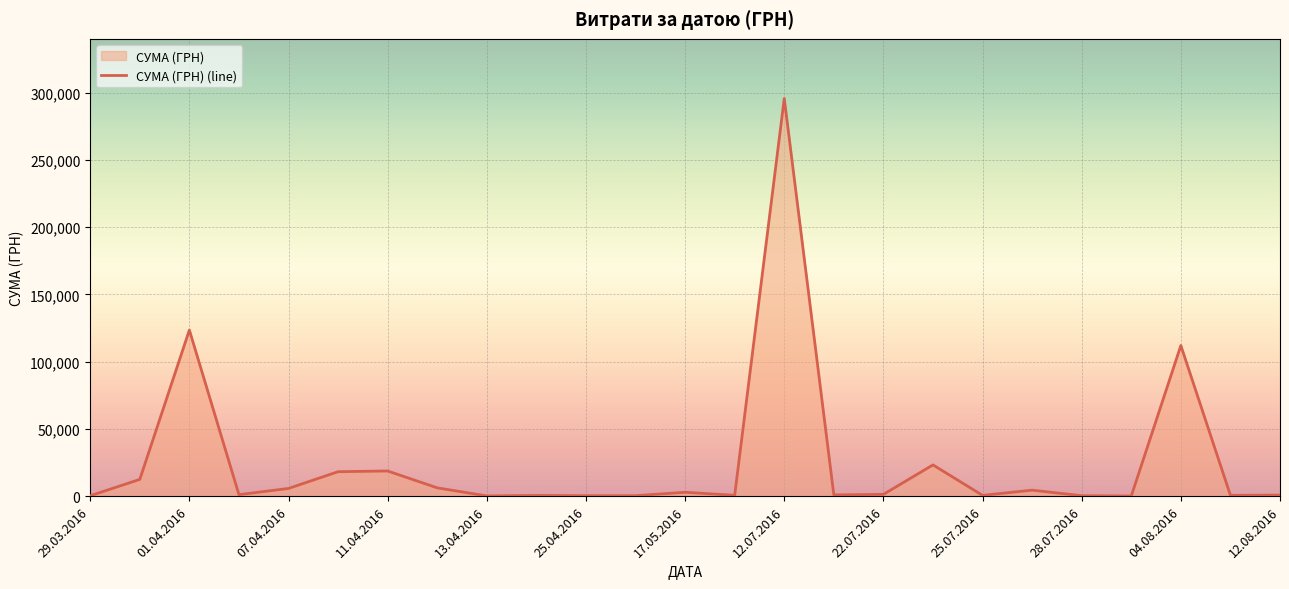

Reading left to right, list all the values displayed in this chart.

295.7	12451.2	123491.9	1111.6	5735.4	18188.5	18716.3	6166.2	173.9	527.8	323.2	339.4	2886.0	600.0	295638.6	909.1	1321.3	23239.2	574.6	4460.0	331.6	97.8	111990.4	633.1	775.0